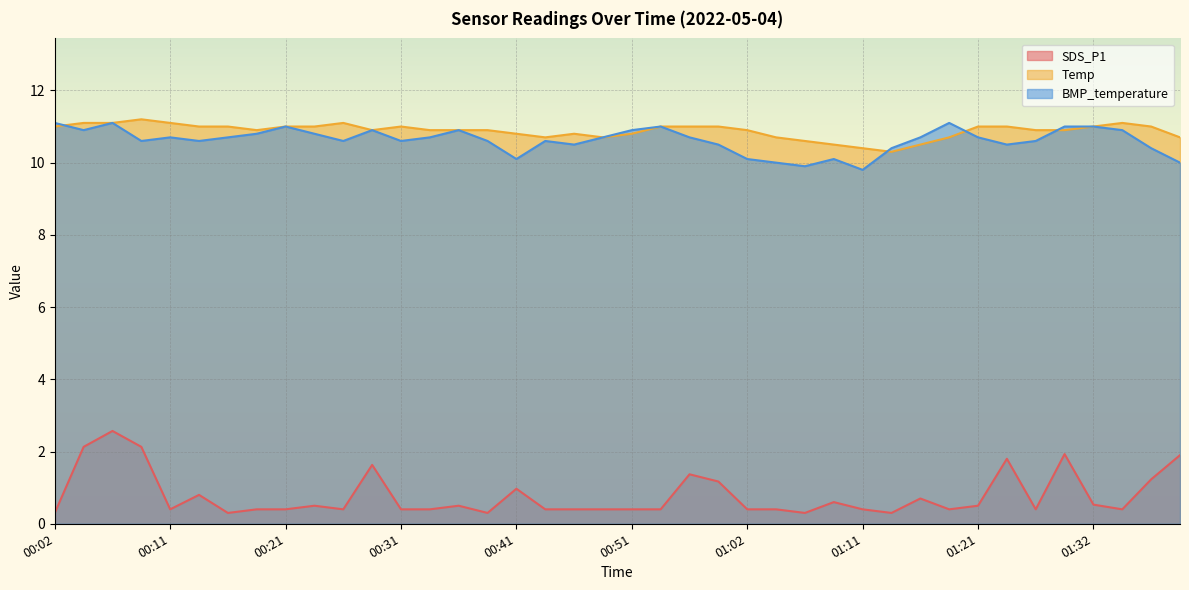

What is the difference between the maximum and minimum values in the Temp series?

0.9